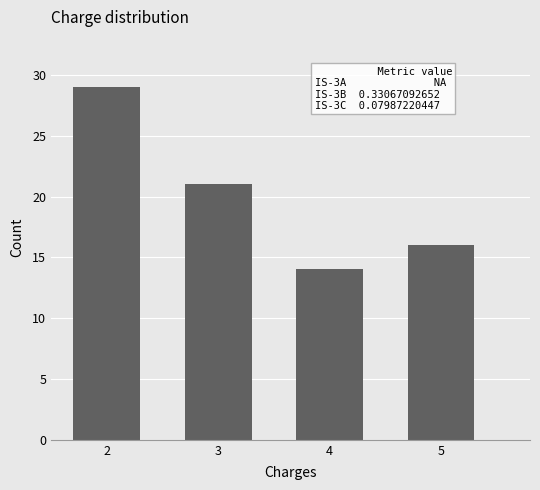

Reading right to left, transcribe all the data shown in this chart.

16	14	21	29